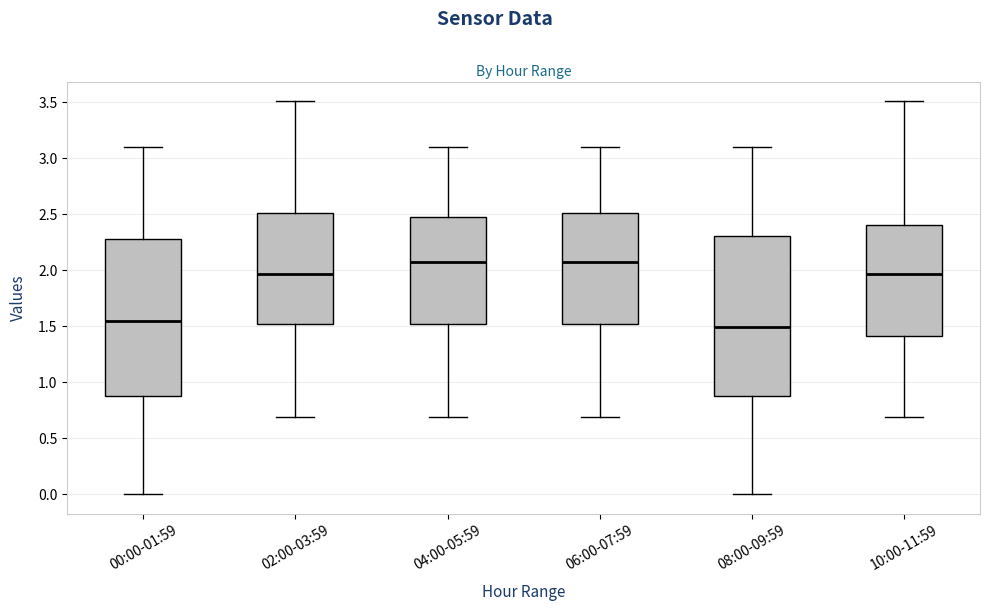

Reading left to right, transcribe this box plot: for each box, give where its median line is, the range the box spans, and where its two whiskers end, as read against the y-axis. The values are not printed on the chart, so give them approximately, as read against the axis.

00:00-01:59: median 1.55, box 0.90 to 2.30, whiskers 0.00 to 3.10
02:00-03:59: median 1.95, box 1.50 to 2.50, whiskers 0.70 to 3.50
04:00-05:59: median 2.05, box 1.50 to 2.50, whiskers 0.70 to 3.10
06:00-07:59: median 2.05, box 1.50 to 2.50, whiskers 0.70 to 3.10
08:00-09:59: median 1.50, box 0.90 to 2.30, whiskers 0.00 to 3.10
10:00-11:59: median 1.95, box 1.40 to 2.40, whiskers 0.70 to 3.50